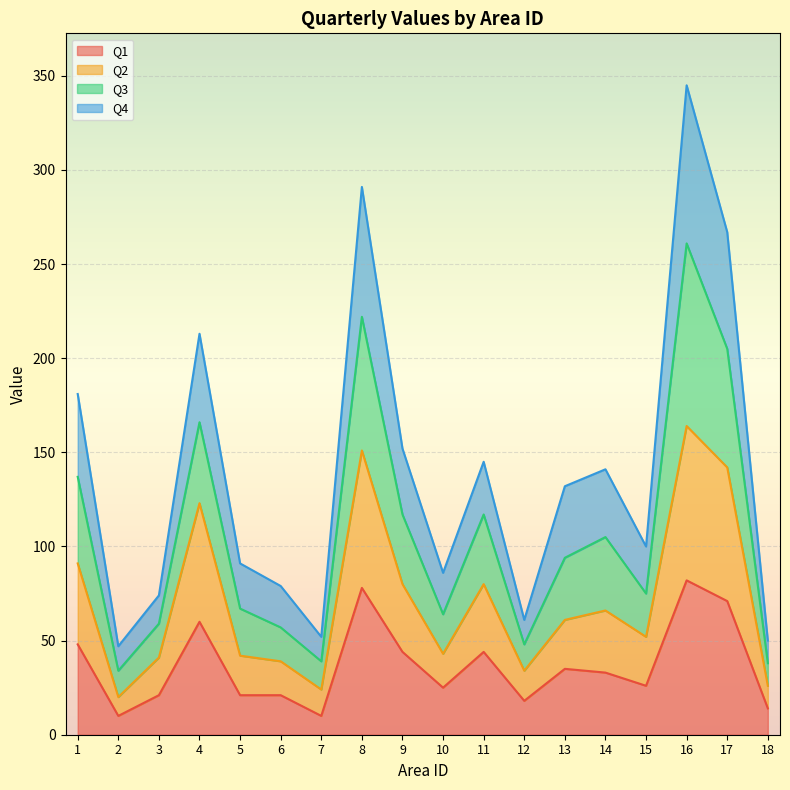

True or false: Q3 and Q1 intersect in this chart.

False